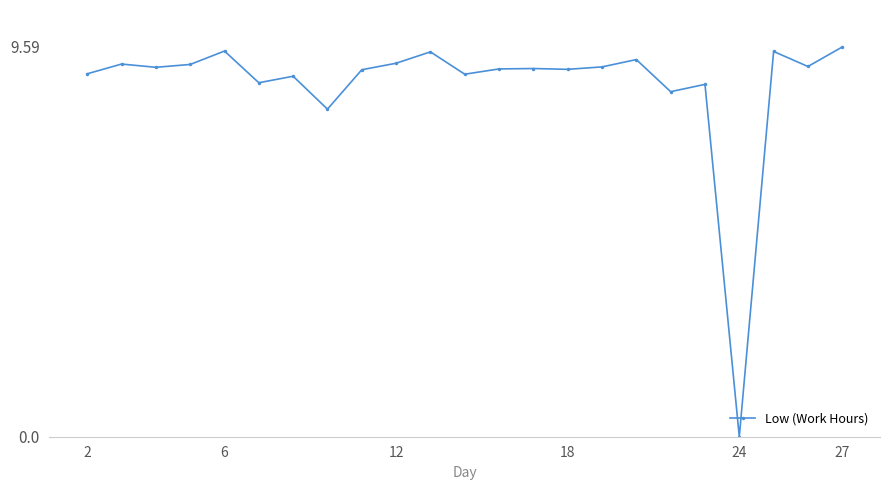

What is the maximum value shown in the chart?

9.6